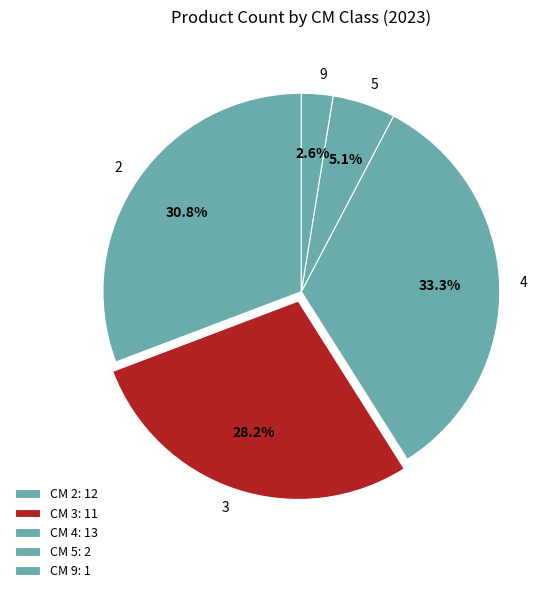

What is the largest slice in the pie chart?

4